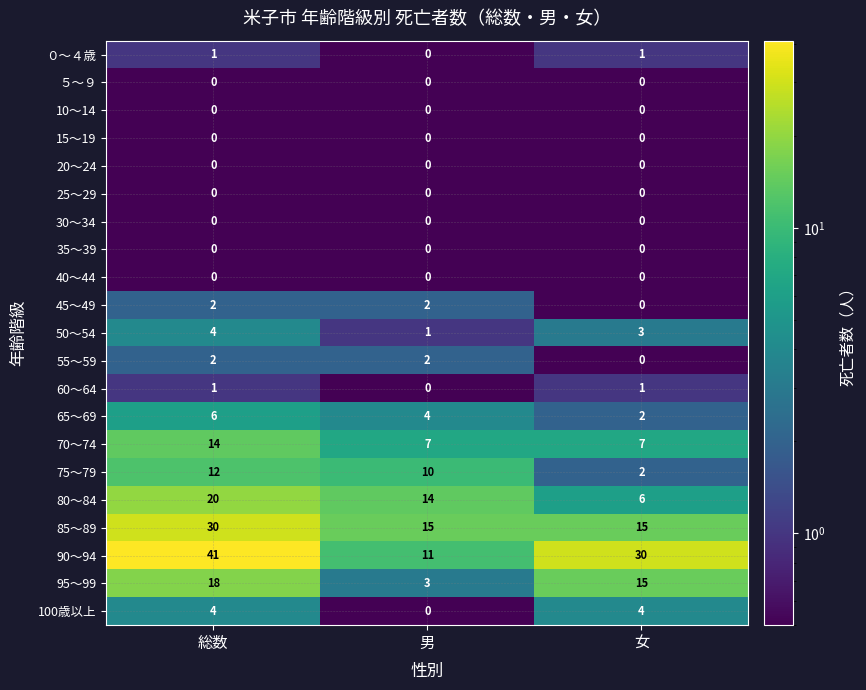

What is the difference between the 80～84 values at 女 and 男?

8